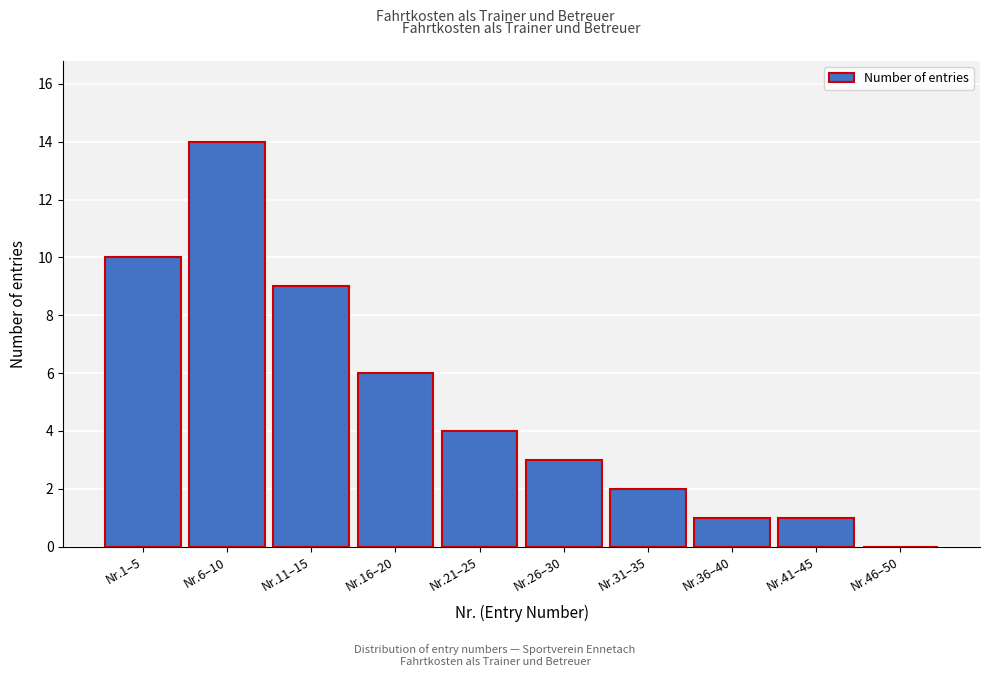

Reading right to left, transcribe all the data shown in this chart.

Nr.46–50=0	Nr.41–45=1	Nr.36–40=1	Nr.31–35=2	Nr.26–30=3	Nr.21–25=4	Nr.16–20=6	Nr.11–15=9	Nr.6–10=14	Nr.1–5=10